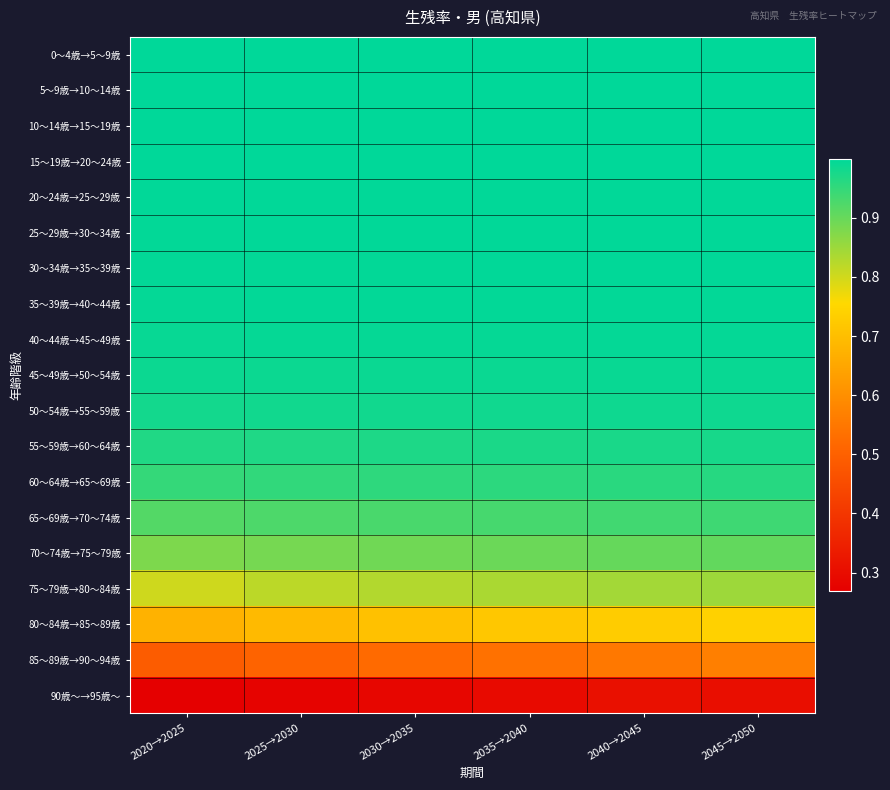

What is the difference between the highest and lowest values at 2040→2045?

0.7